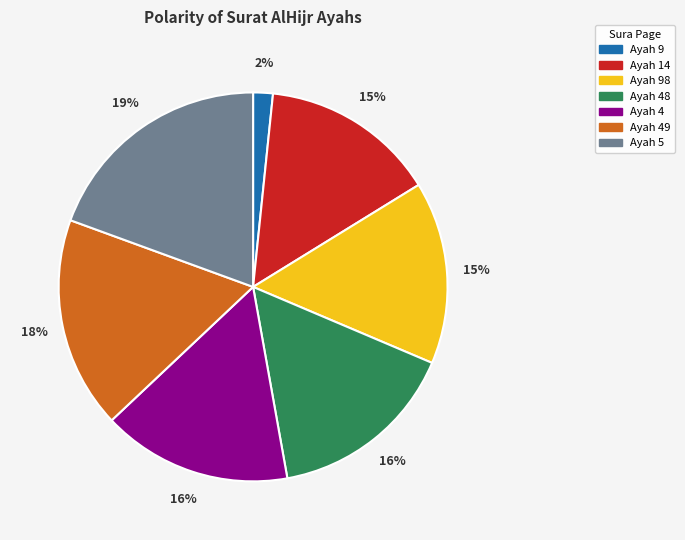

The Ayah 14 slice represents 15% of the pie. True or false?

True